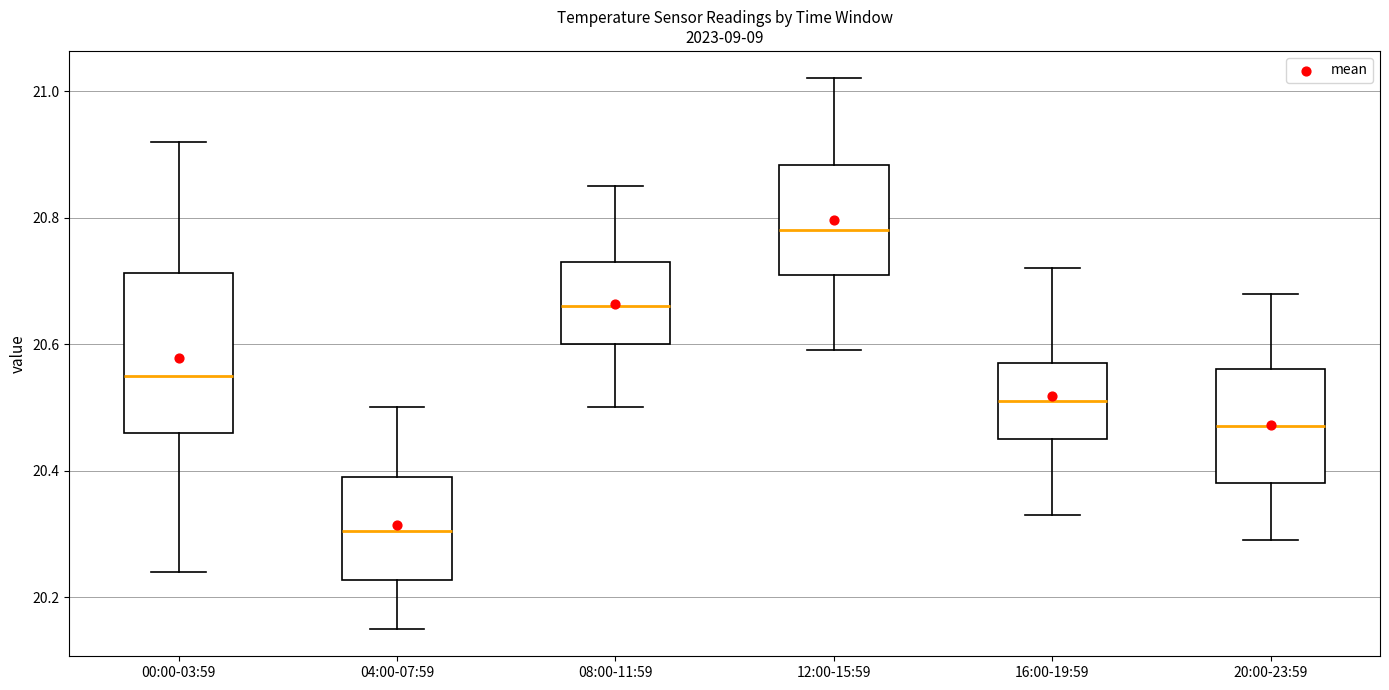

Reading left to right, read every box against the y-axis: the position of its median line, the range the box covers, and the ends of its whiskers. The values are not printed on the chart, so give them approximately, as read against the axis.

00:00-03:59: median 20.56, box 20.46 to 20.72, whiskers 20.24 to 20.92
04:00-07:59: median 20.30, box 20.22 to 20.40, whiskers 20.16 to 20.50
08:00-11:59: median 20.66, box 20.60 to 20.74, whiskers 20.50 to 20.86
12:00-15:59: median 20.78, box 20.72 to 20.88, whiskers 20.60 to 21.02
16:00-19:59: median 20.52, box 20.46 to 20.58, whiskers 20.34 to 20.72
20:00-23:59: median 20.48, box 20.38 to 20.56, whiskers 20.30 to 20.68